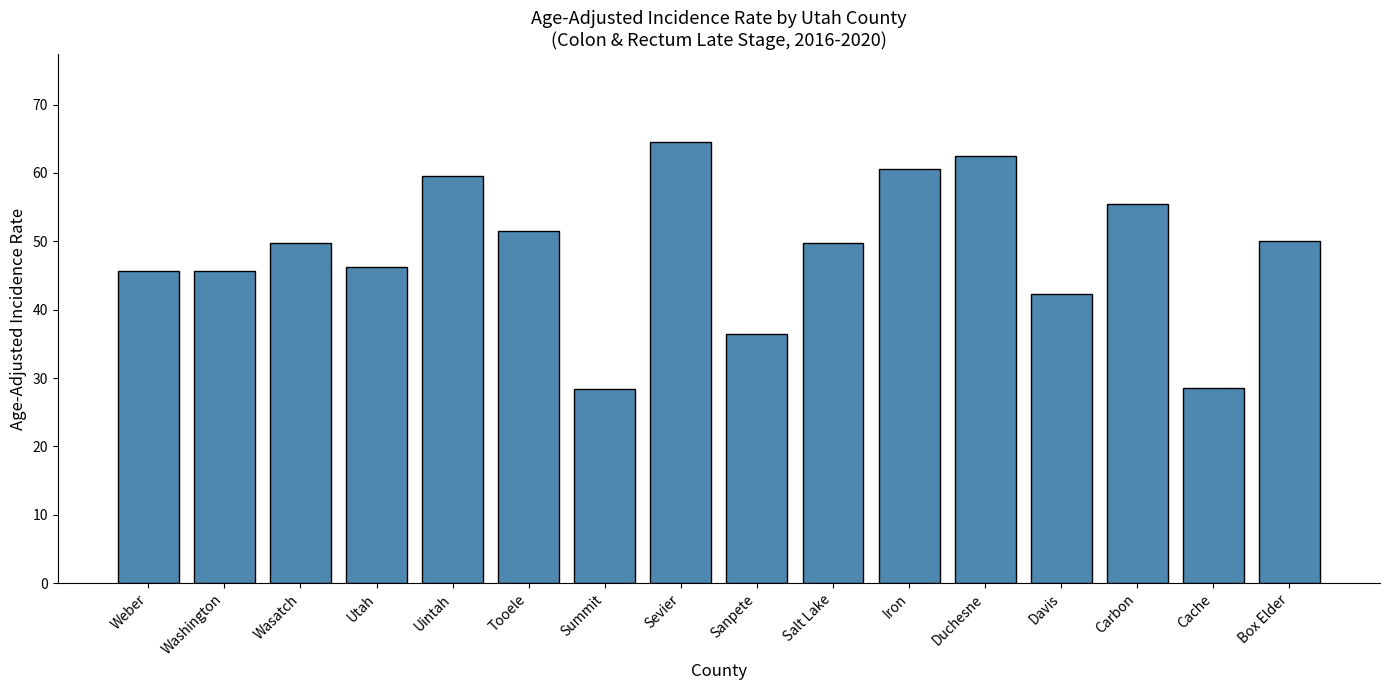

What is the minimum value shown in the chart?

28.4